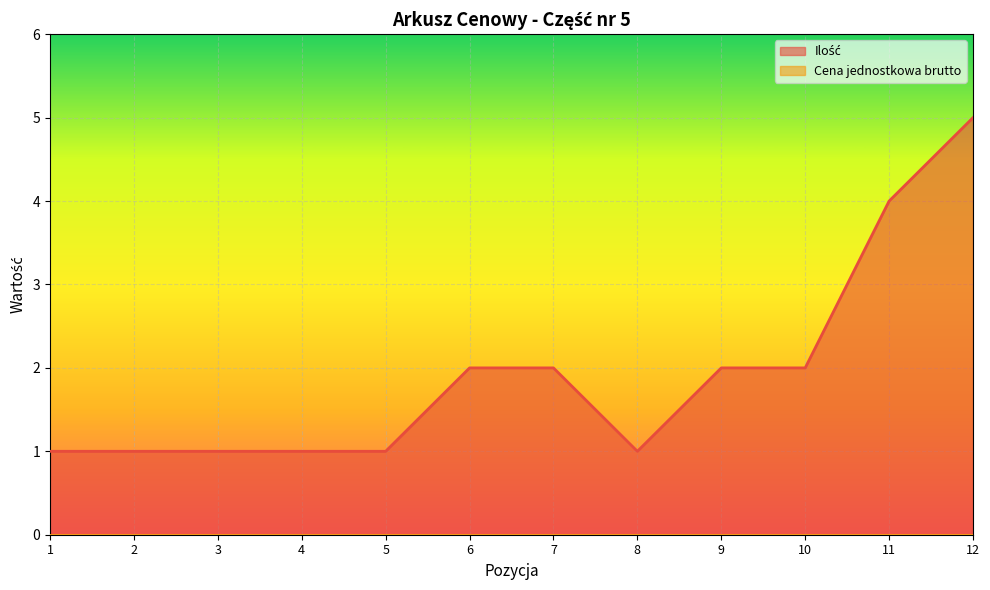

What is the difference between the maximum and second lowest values?

4